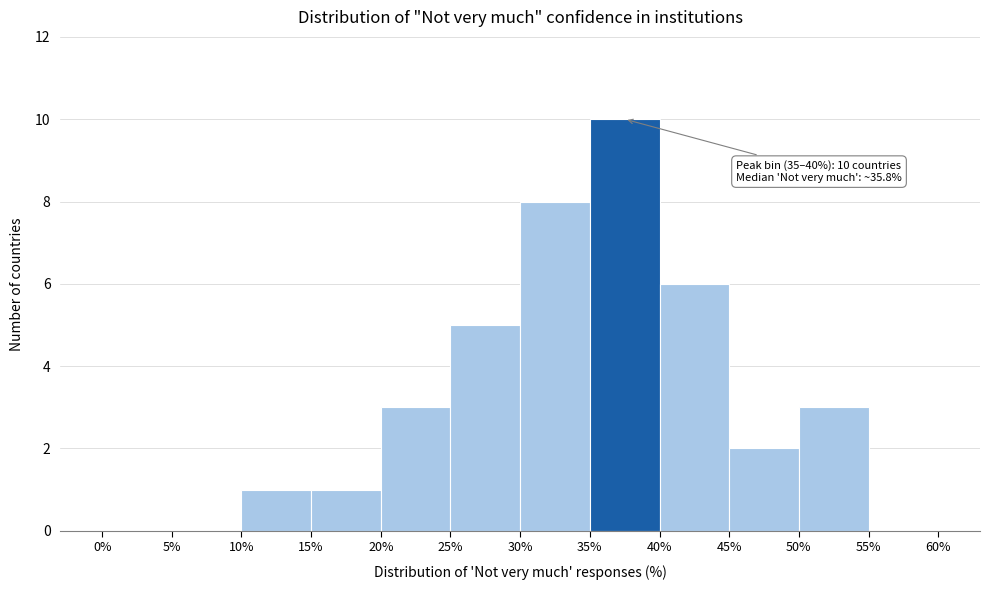

Over which range of the x-axis is the bar tallest?

35% to 40%